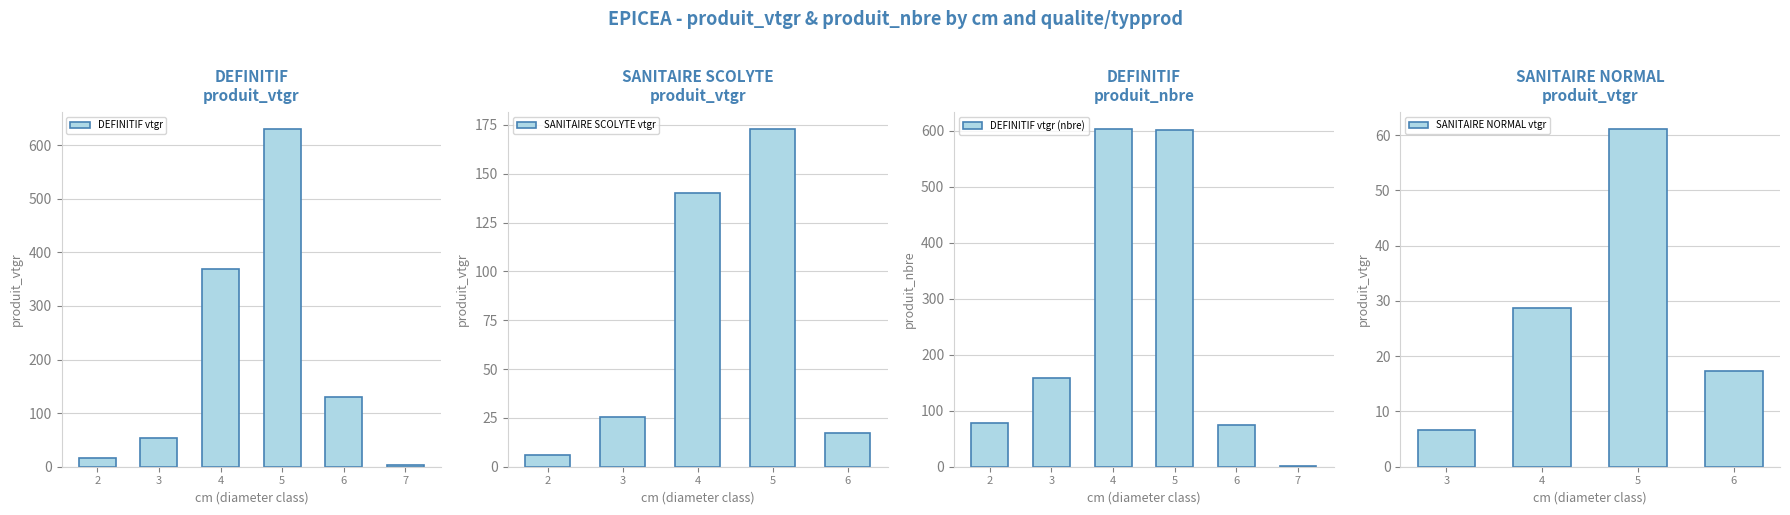

What is the highest value of the DEFINITIF vtgr series?

630.8